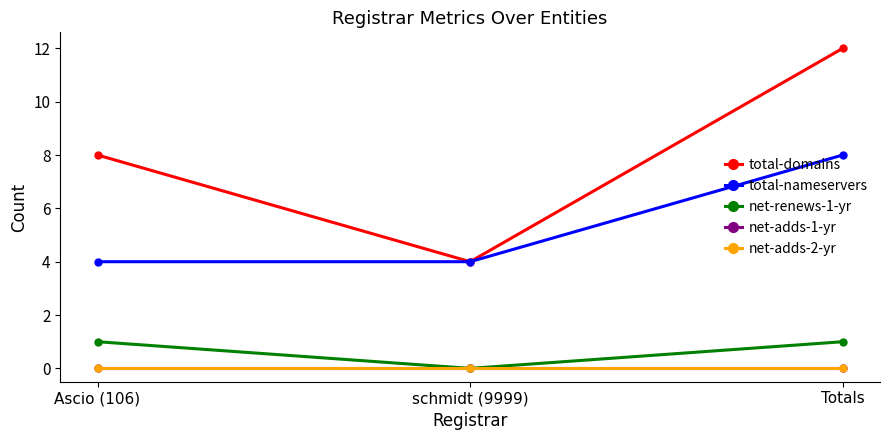

Is this an area chart (filled region under the line)?

No